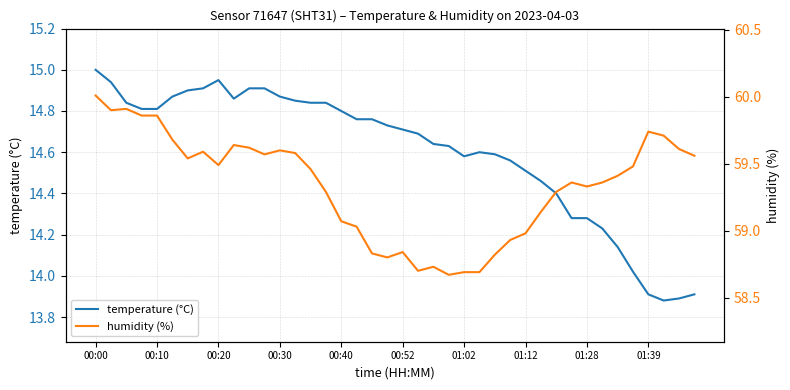

Is it true that temperature (°C) equals 14.8 at 00:10?

True